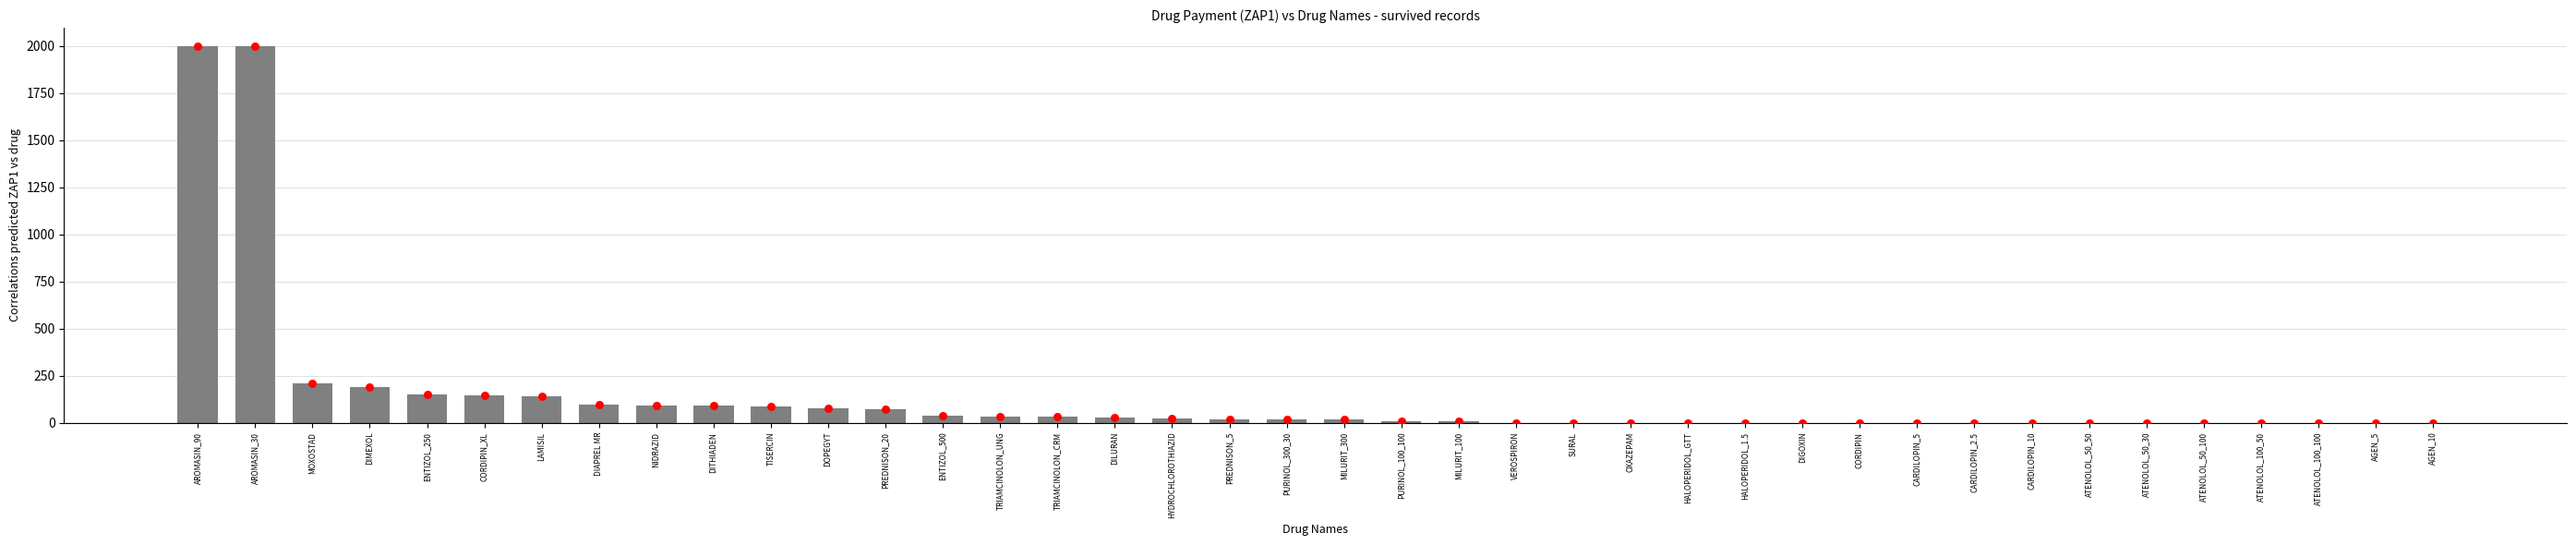

Between TRIAMCINOLON_UNG and LAMISIL, which is larger?

LAMISIL